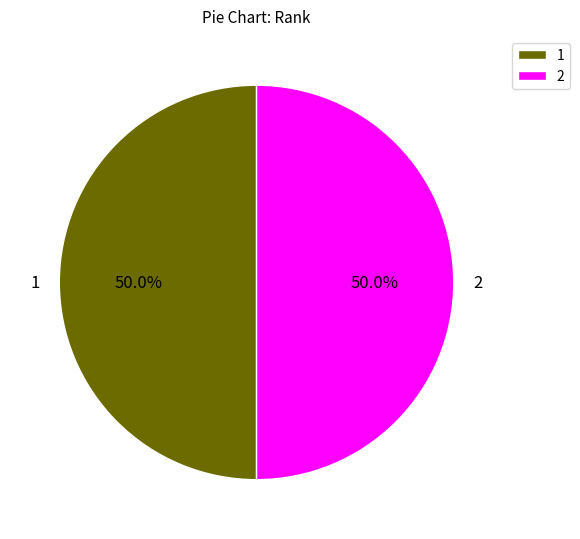

What percentage is the 2 slice, to the nearest percent?

50%